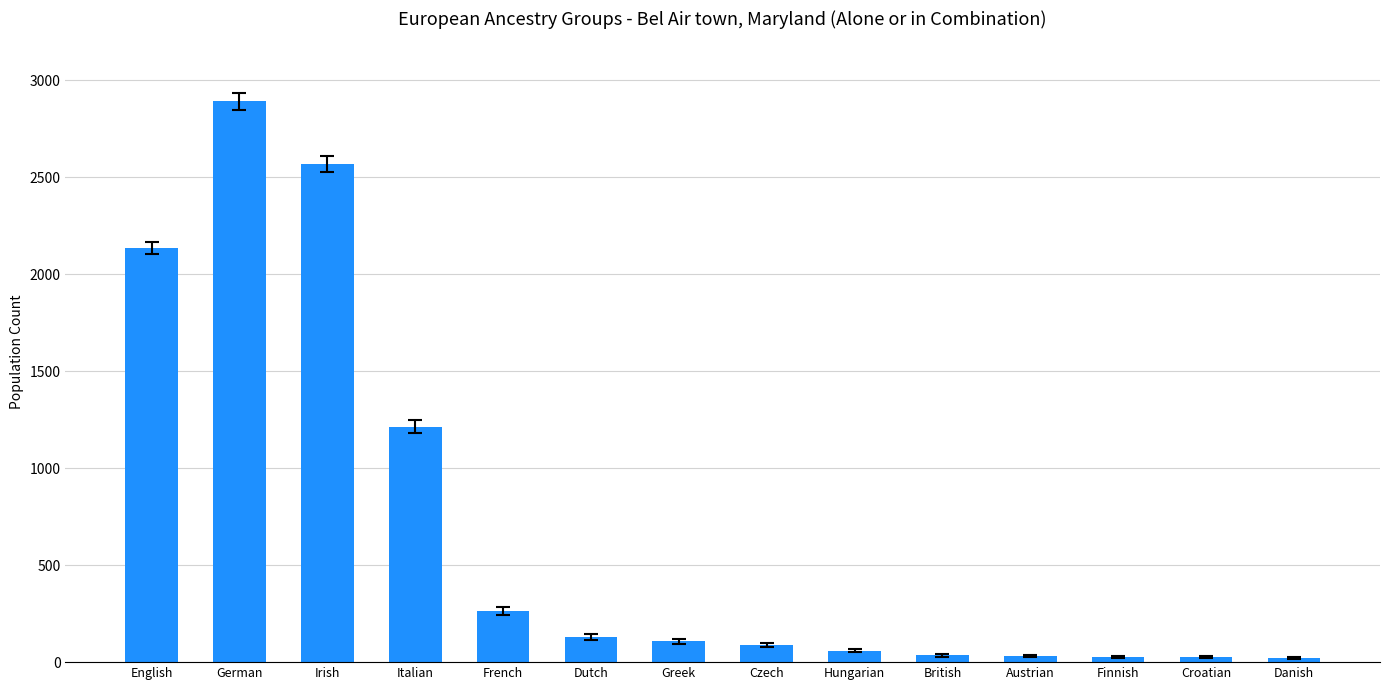

At which label is the value closest to 1457?

Italian